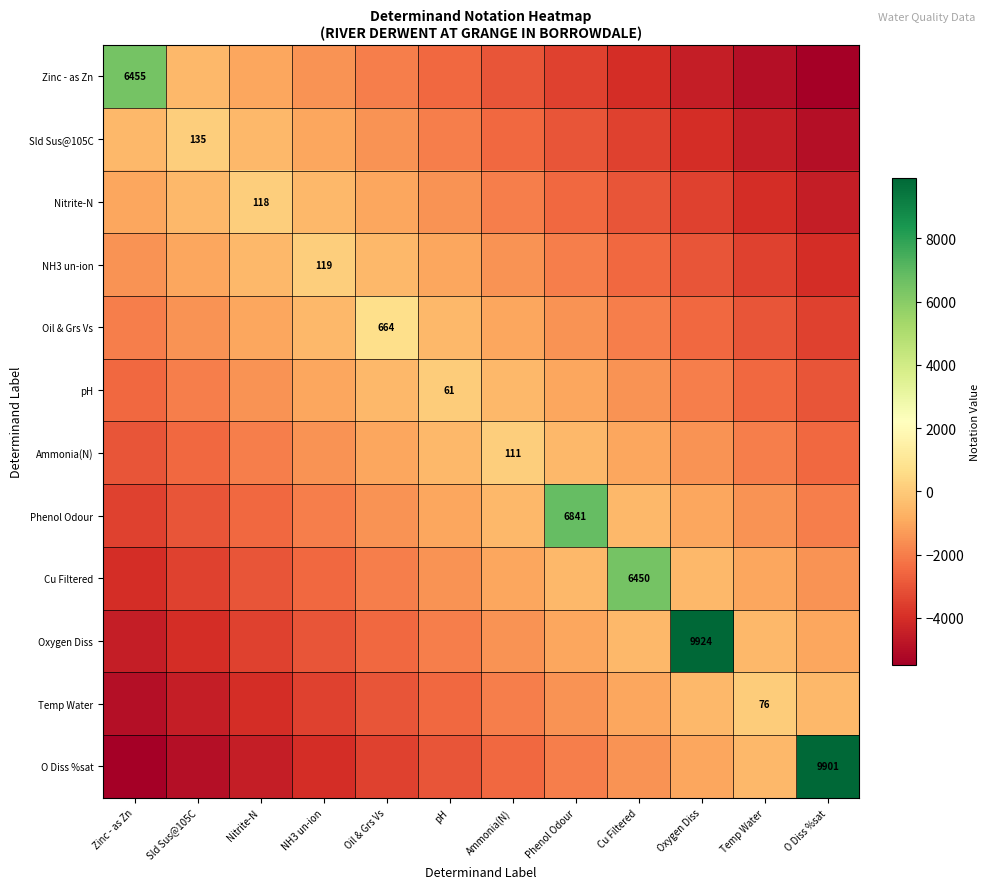

At how many categories does at least one series exceed 1997?

5